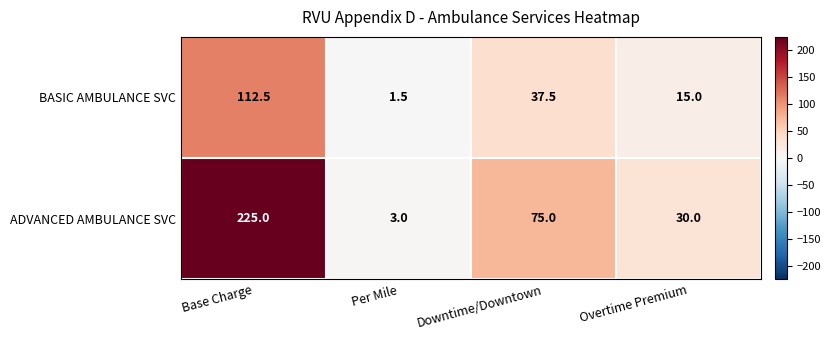

Rank the series by their maximum value, from highest to lowest.

ADVANCED AMBULANCE SVC, BASIC AMBULANCE SVC